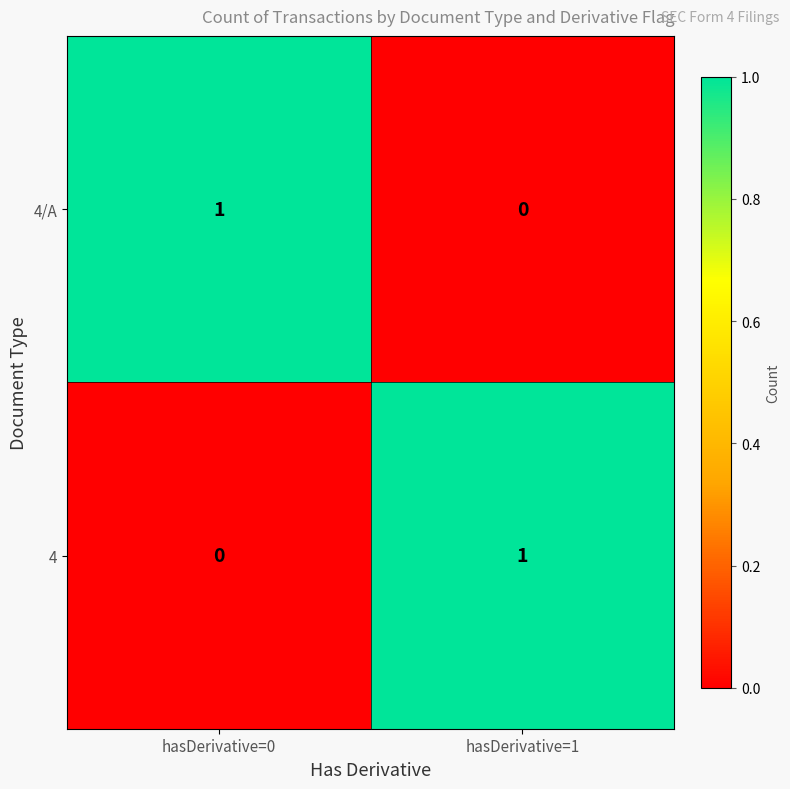

At which label does 4 reach its peak?

hasDerivative=1